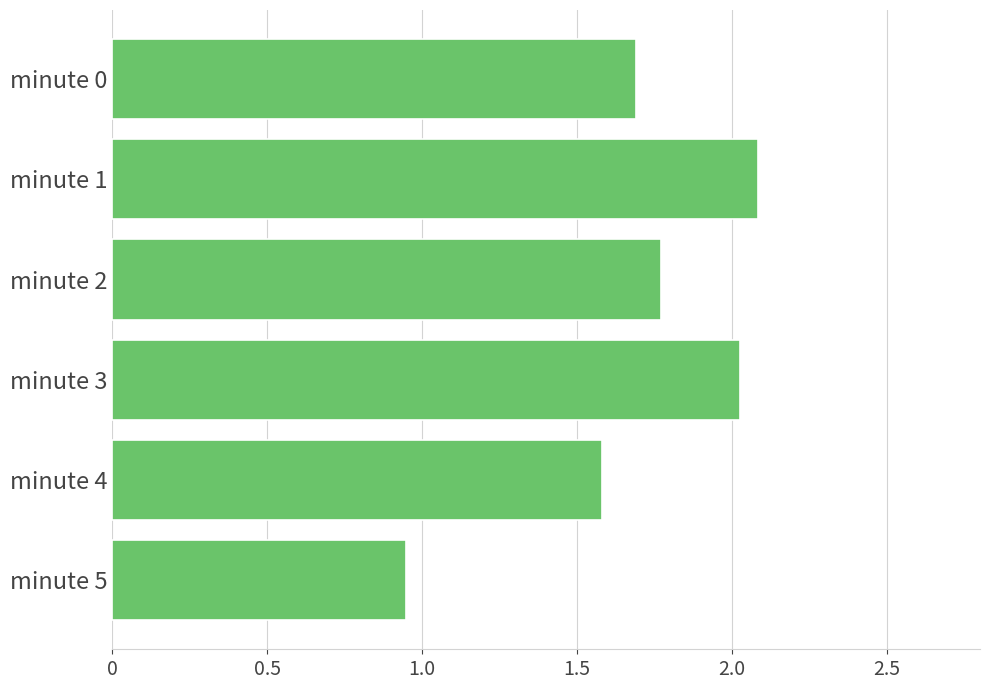

Which category has the lowest value across all series?

minute 5